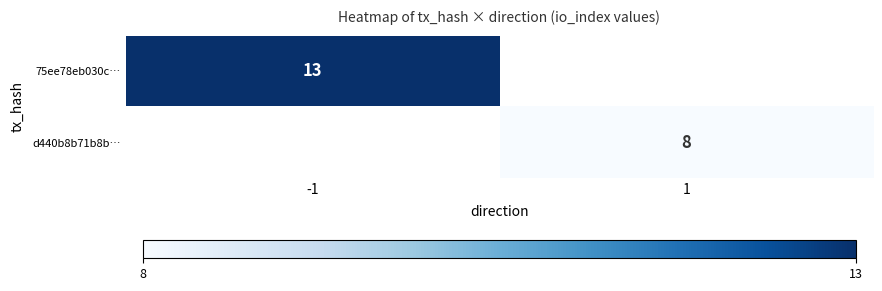

The 75ee78eb030c… series shows 7 at -1. True or false?

False